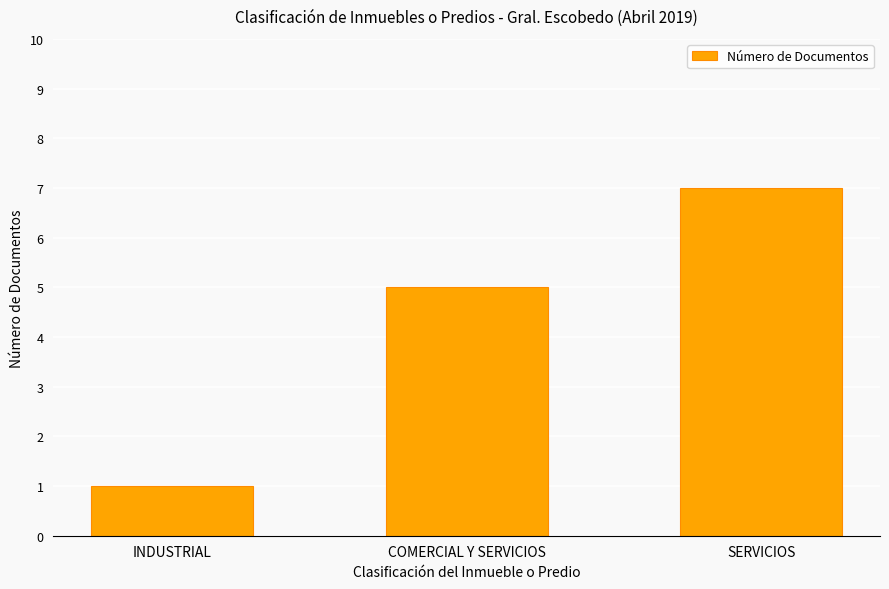

Is it true that the value at COMERCIAL Y SERVICIOS is 2?

False